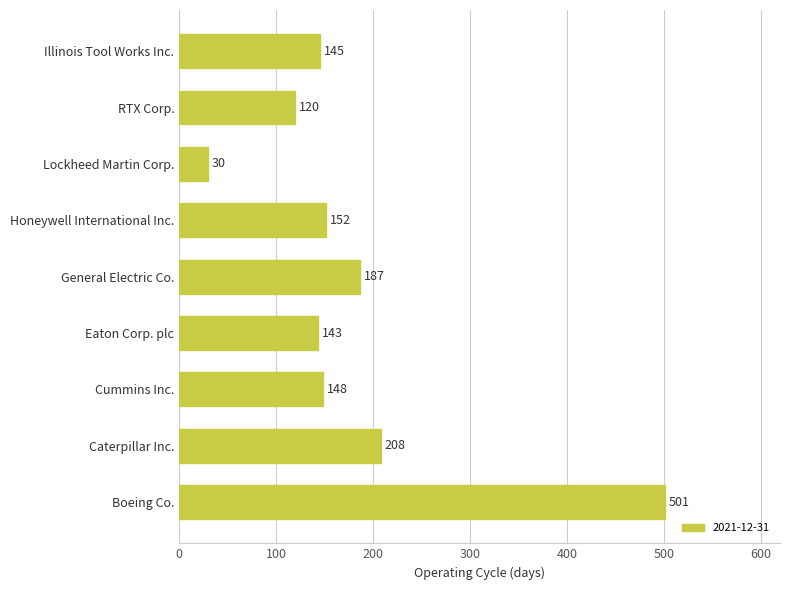

What is the smallest value displayed?

30